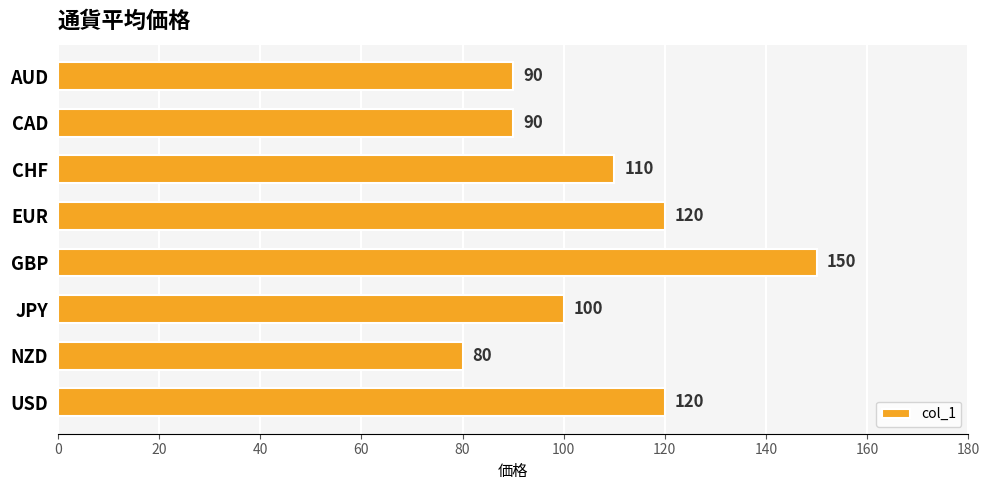

How many data points are less than 110?

4